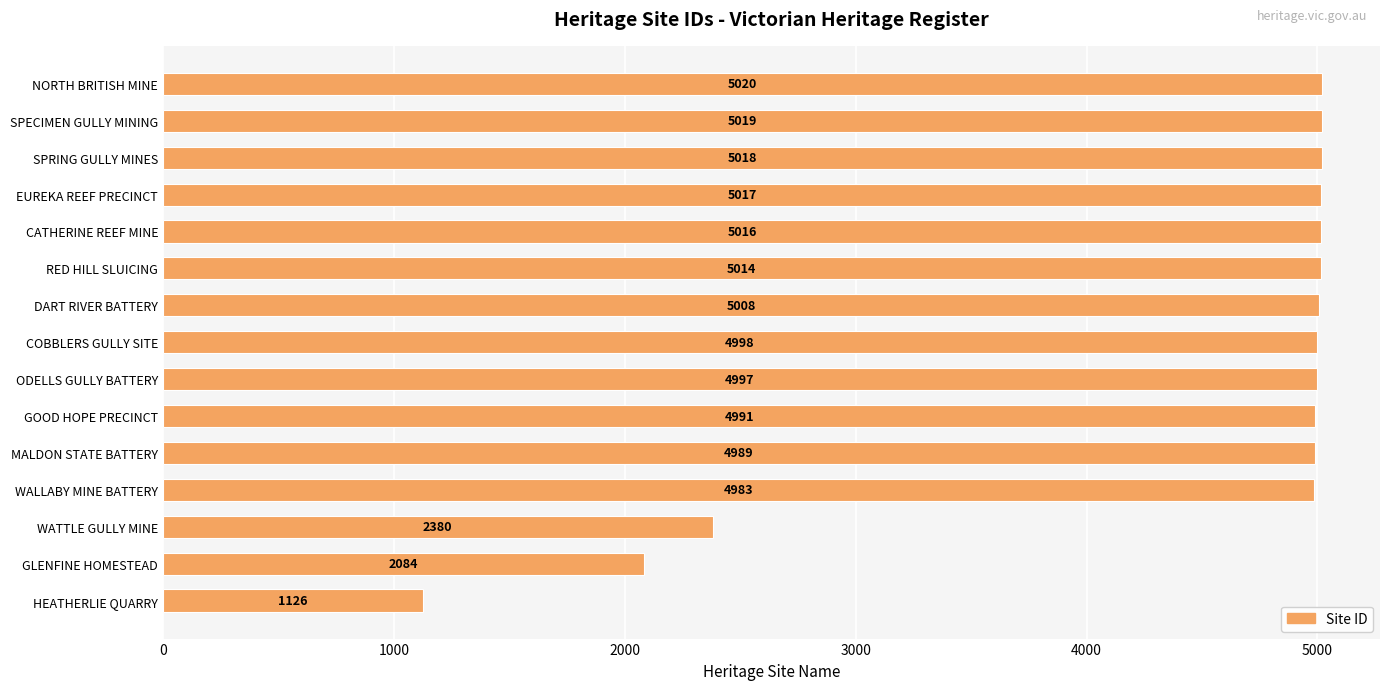

Which label corresponds to the largest value in the chart?

NORTH BRITISH MINE